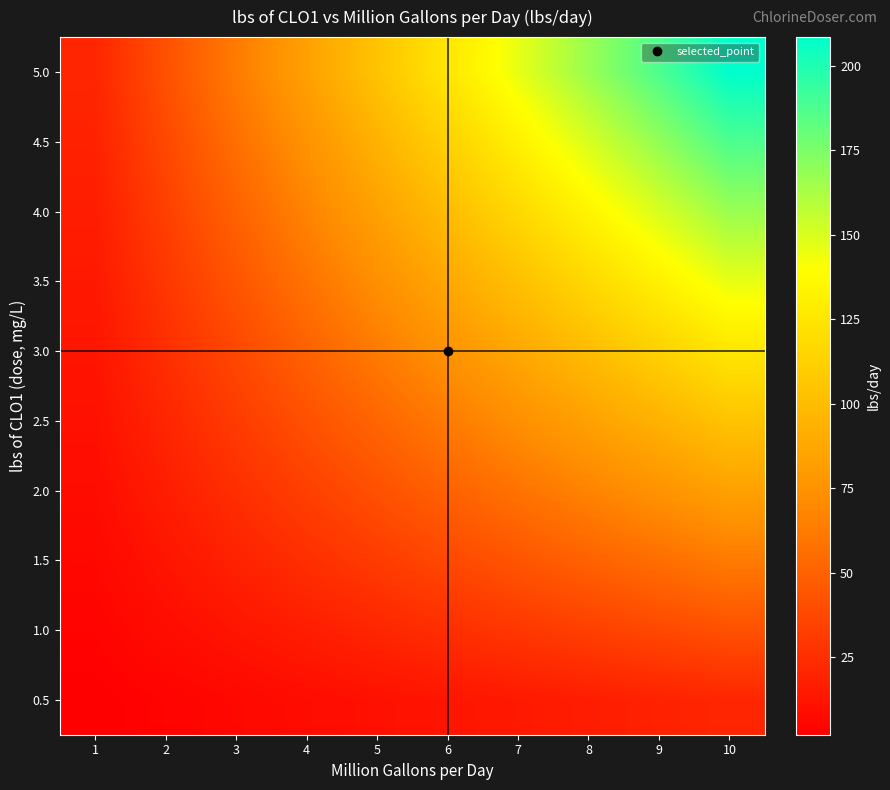

What is the smallest value displayed?

2.1